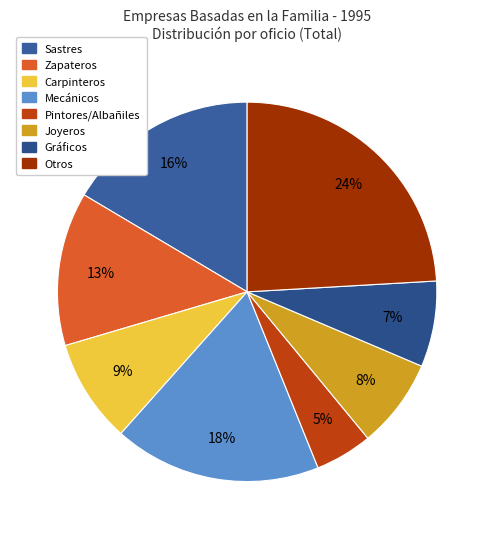

What percentage is NOT represented by Joyeros?

92.2%